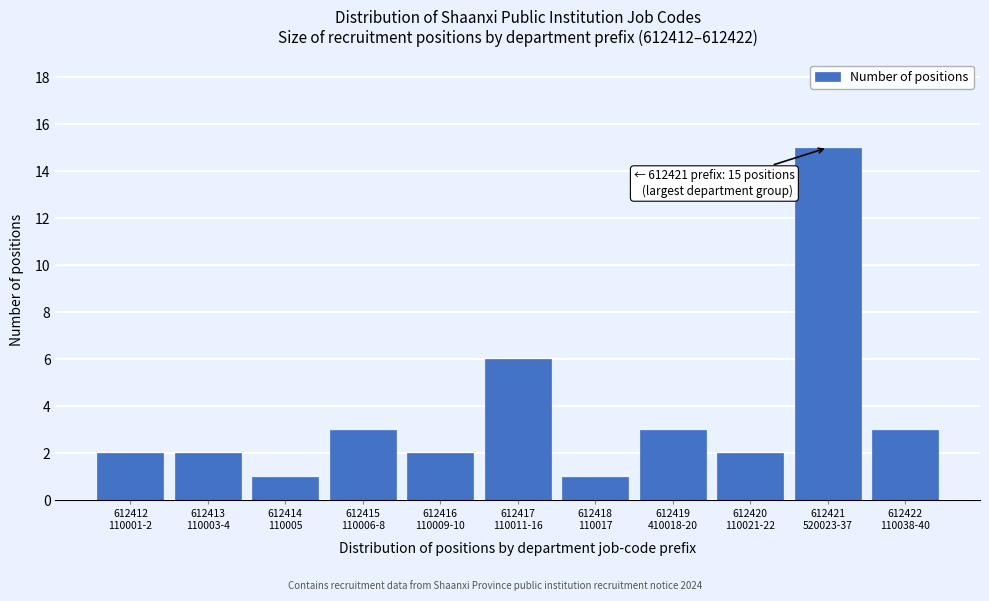

Reading left to right, list all the values displayed in this chart.

2	2	1	3	2	6	1	3	2	15	3